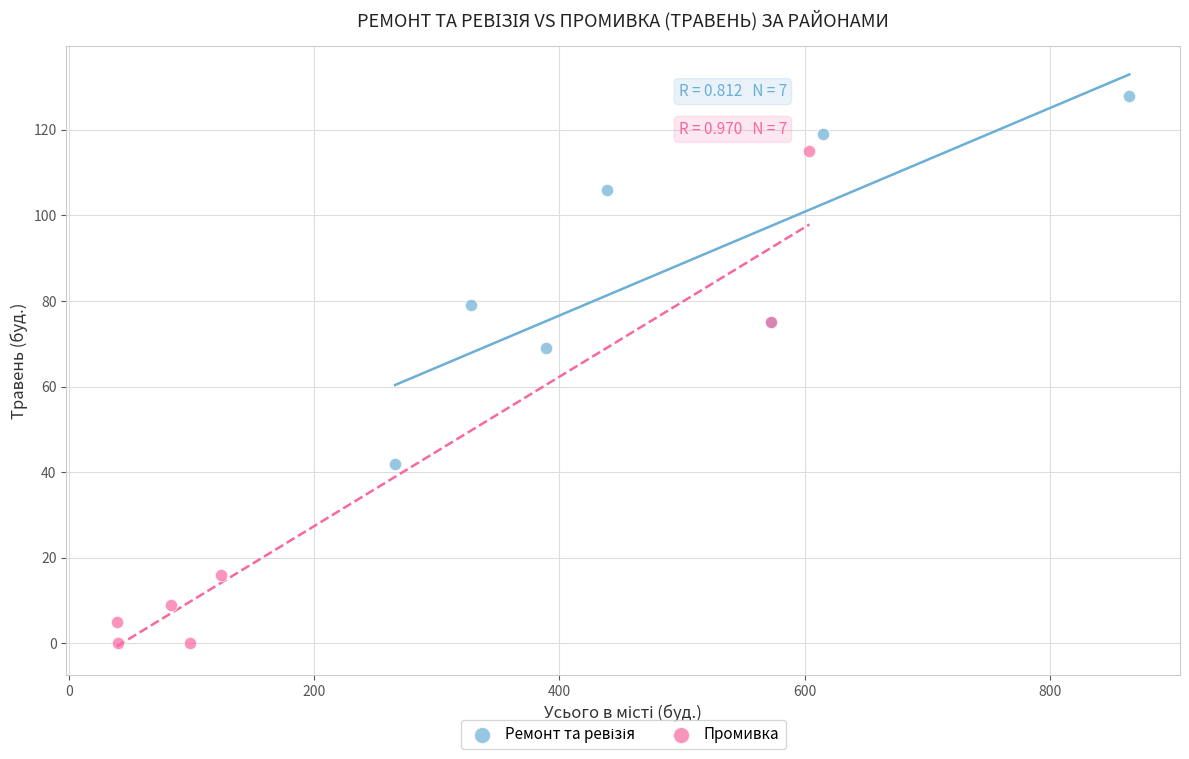

Which series has the largest Y range (max minus min)?

Промивка